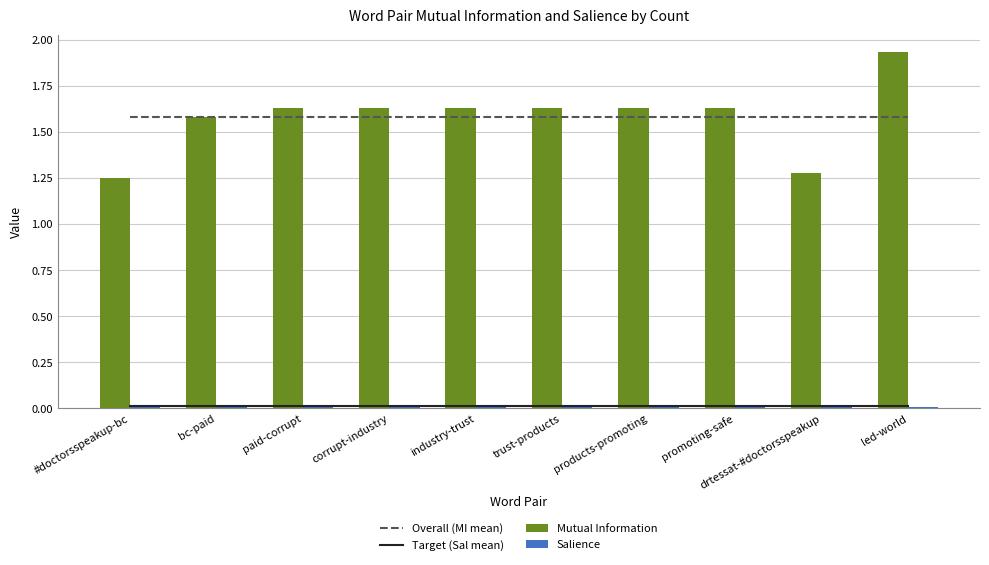

At which label does Mutual Information reach its peak?

led-world